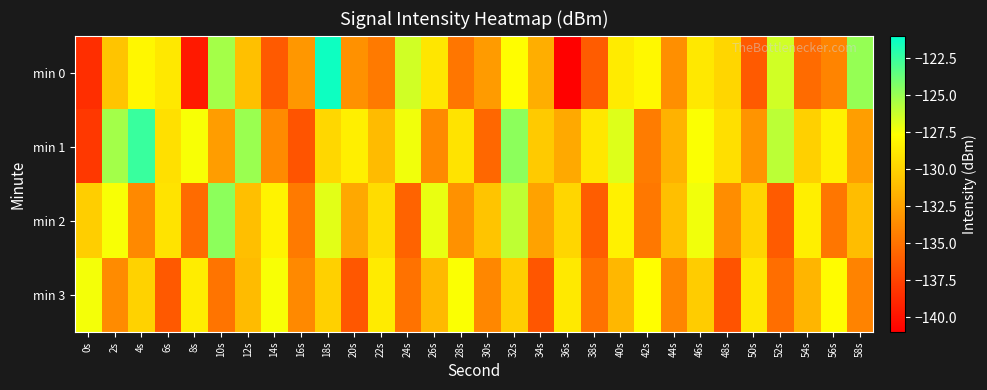

Reading left to right, transcribe all the data shown in this chart.

min 0: 0s=-138.6	2s=-130.7	4s=-128.1	6s=-128.8	8s=-139.6	10s=-125.3	12s=-131.0	14s=-136.3	16s=-133.1	18s=-121.4	20s=-133.4	22s=-134.6	24s=-126.5	26s=-128.9	28s=-134.8	30s=-132.9	32s=-127.7	34s=-131.9	36s=-140.9	38s=-136.2	40s=-128.7	42s=-128.0	44s=-133.5	46s=-128.8	48s=-129.8	50s=-136.3	52s=-126.5	54s=-135.4	56s=-134.0	58s=-124.9
min 1: 0s=-138.1	2s=-125.3	4s=-122.5	6s=-129.3	8s=-127.5	10s=-132.8	12s=-125.0	14s=-133.7	16s=-136.6	18s=-129.7	20s=-128.5	22s=-131.2	24s=-127.3	26s=-133.8	28s=-129.1	30s=-135.6	32s=-124.7	34s=-130.4	36s=-132.1	38s=-128.9	40s=-126.8	42s=-134.5	44s=-131.7	46s=-127.6	48s=-129.3	50s=-133.2	52s=-125.9	54s=-130.1	56s=-128.4	58s=-132.7
min 2: 0s=-130.2	2s=-127.5	4s=-133.8	6s=-129.1	8s=-135.4	10s=-124.7	12s=-131.0	14s=-128.3	16s=-134.6	18s=-126.9	20s=-132.2	22s=-129.5	24s=-135.8	26s=-127.1	28s=-133.4	30s=-130.7	32s=-126.0	34s=-132.5	36s=-129.8	38s=-136.1	40s=-128.4	42s=-134.7	44s=-131.0	46s=-127.3	48s=-133.6	50s=-129.9	52s=-136.2	54s=-128.5	56s=-134.8	58s=-131.1
min 3: 0s=-127.4	2s=-133.7	4s=-130.0	6s=-136.3	8s=-128.6	10s=-134.9	12s=-131.2	14s=-127.5	16s=-133.8	18s=-130.1	20s=-136.4	22s=-128.7	24s=-135.0	26s=-131.3	28s=-127.6	30s=-133.9	32s=-130.2	34s=-136.5	36s=-128.8	38s=-135.1	40s=-131.4	42s=-127.7	44s=-134.0	46s=-130.3	48s=-136.6	50s=-128.9	52s=-135.2	54s=-131.5	56s=-127.8	58s=-134.1